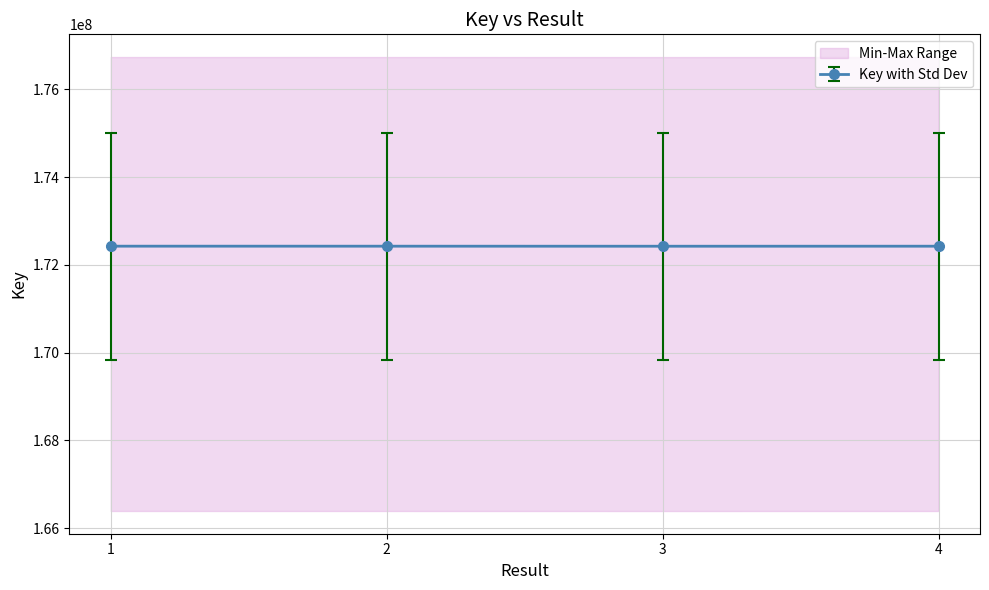

What is the ratio of the value at 2 to the value at 3?

1.0